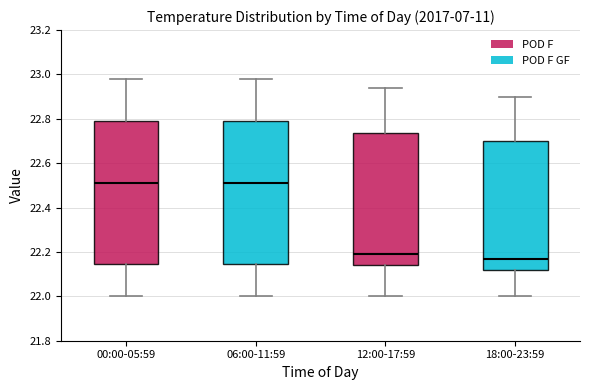

Reading left to right, read every box against the y-axis: the position of its median line, the range the box covers, and the ends of its whiskers. The values are not printed on the chart, so give them approximately, as read against the axis.

00:00-05:59: median 22.52, box 22.14 to 22.80, whiskers 22.00 to 22.98
06:00-11:59: median 22.52, box 22.14 to 22.80, whiskers 22.00 to 22.98
12:00-17:59: median 22.20, box 22.14 to 22.74, whiskers 22.00 to 22.94
18:00-23:59: median 22.18, box 22.12 to 22.70, whiskers 22.00 to 22.90